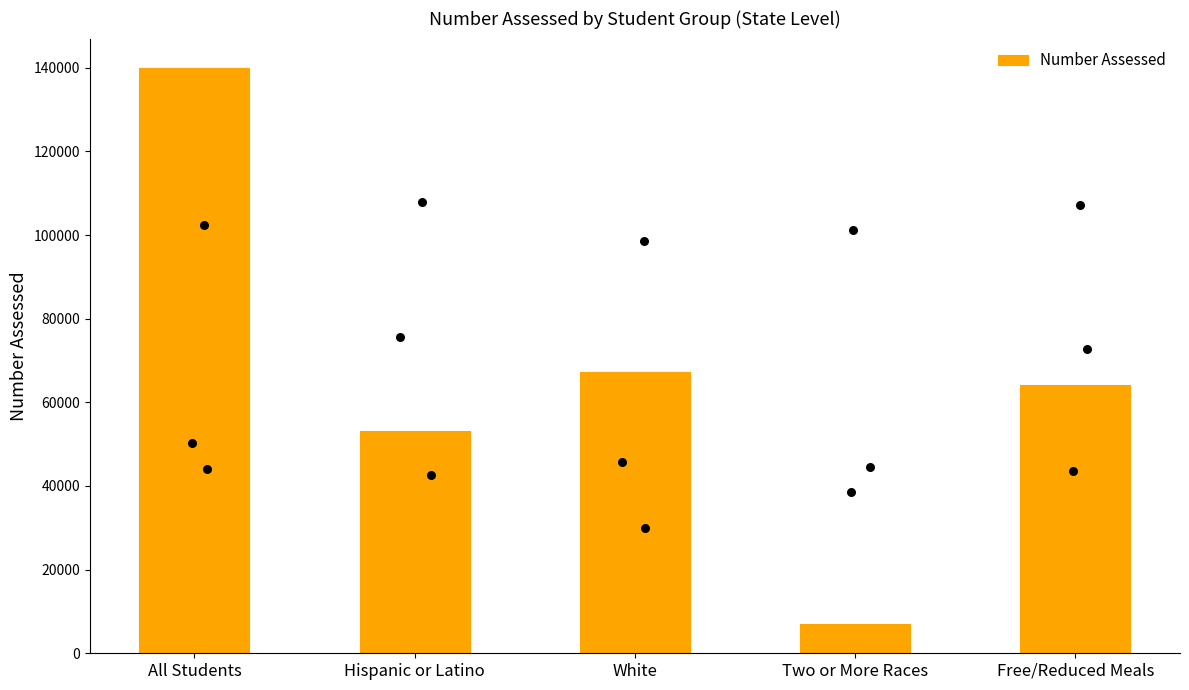

What is the change in value from All Students to Two or More Races?

-133066